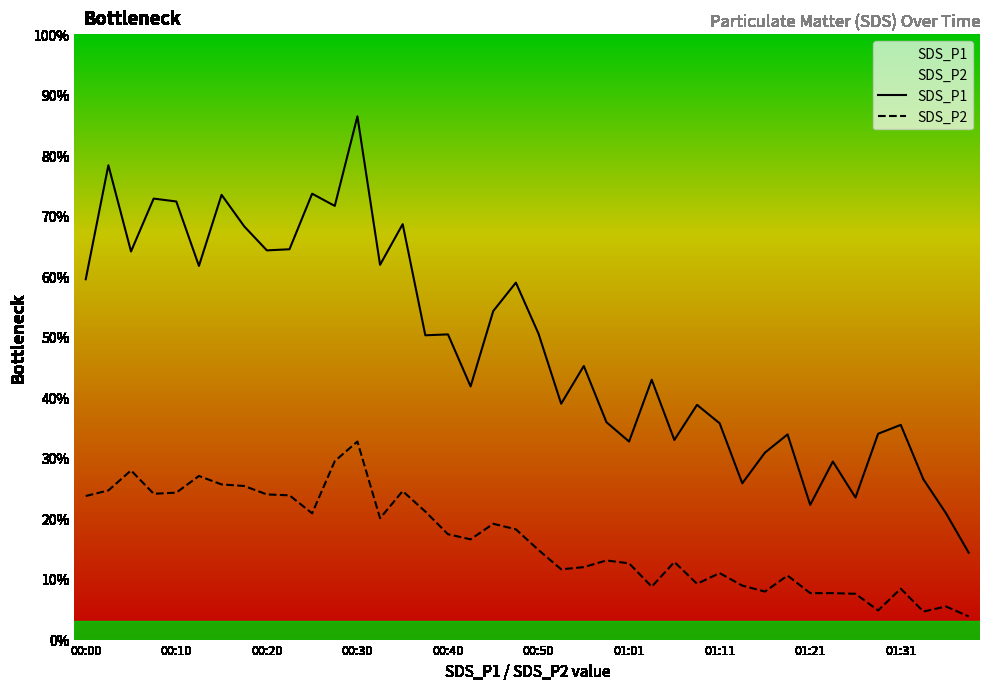

At which category is the sum across all series the highest?

00:30